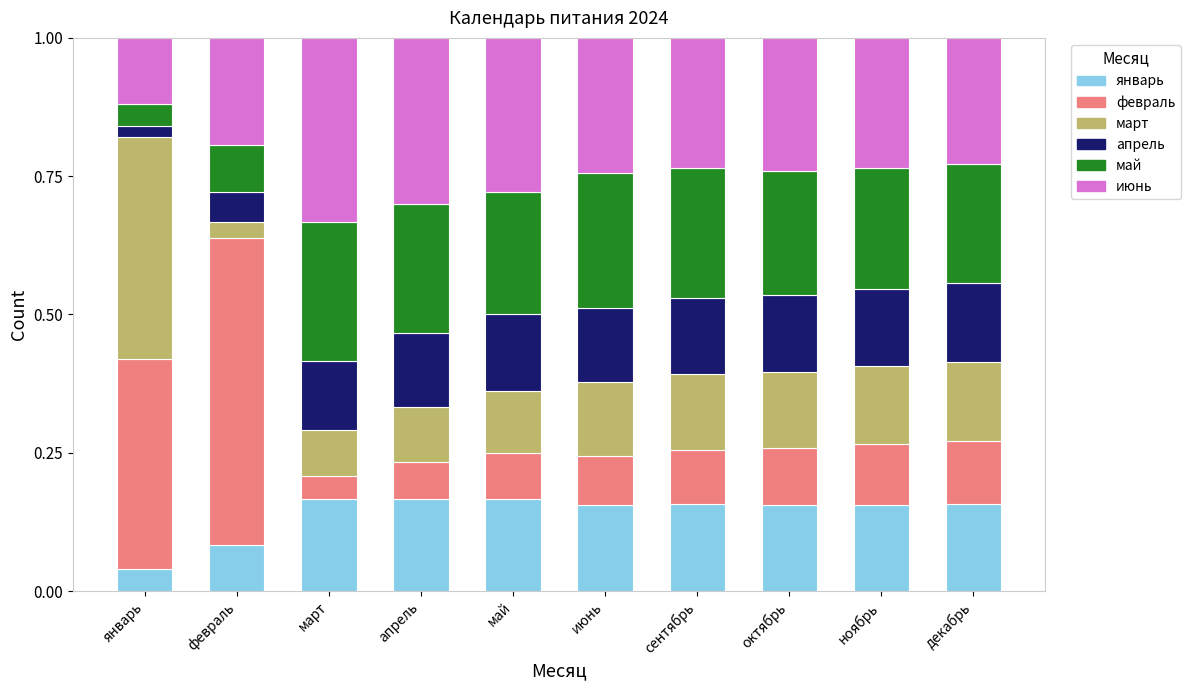

How many categories are shown in the chart?

10